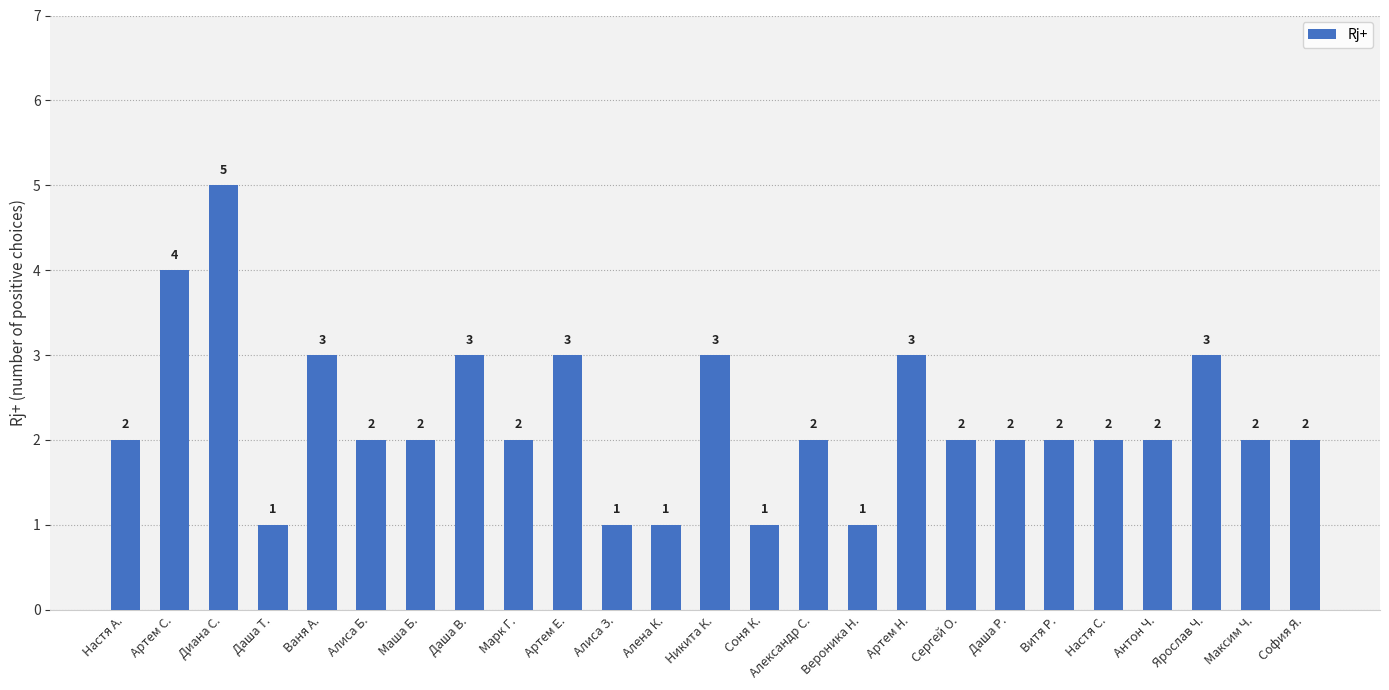

What is the value of the 25th bar from the left?

2